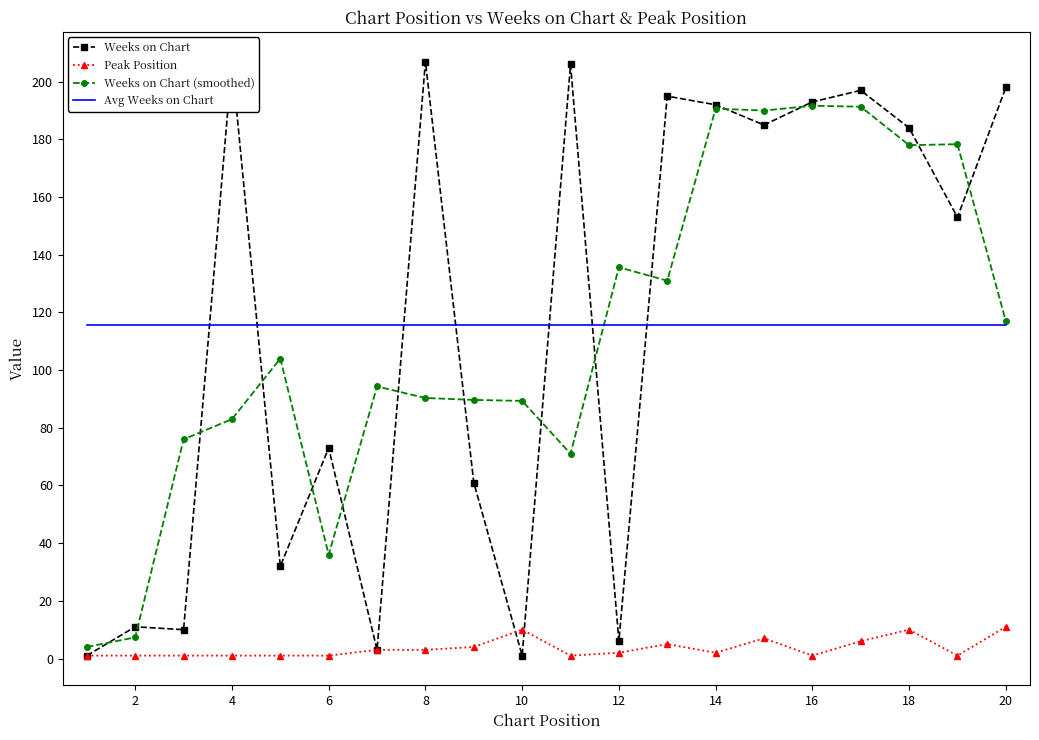

True or false: Avg Weeks on Chart and Peak Position cross at least once.

False